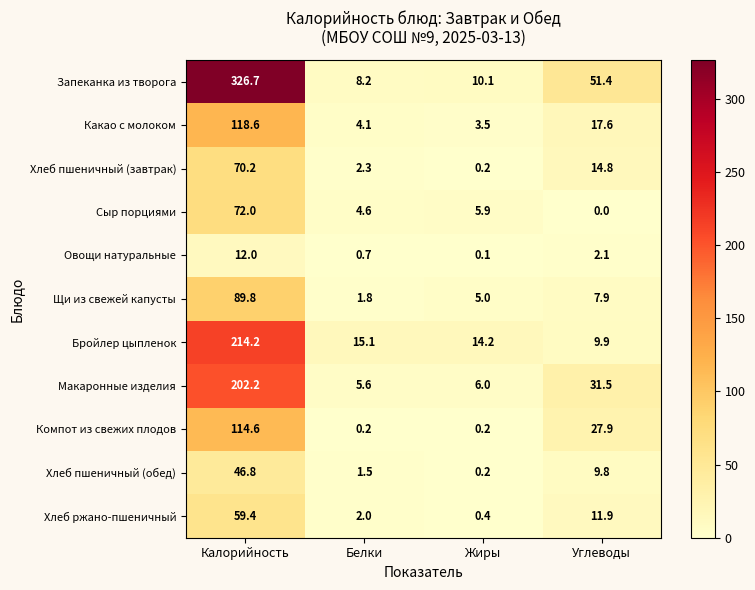

At which label does Щи из свежей капусты first exceed 7?

Калорийность